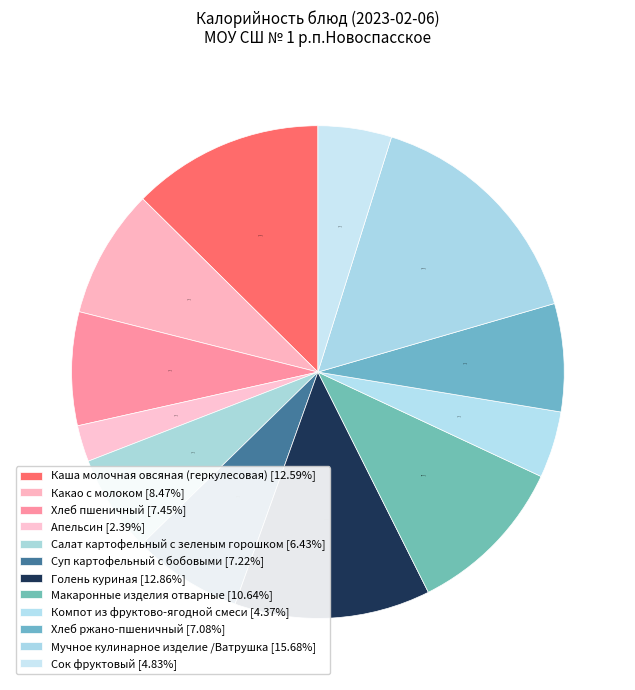

Which category has the smallest portion of the pie?

Апельсин